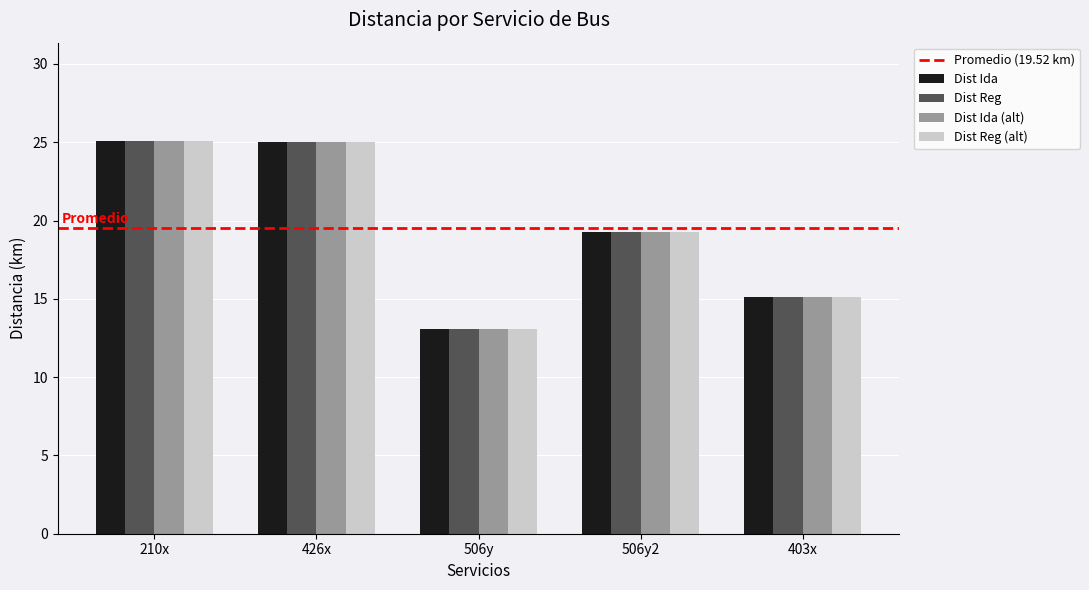

Which category has the lowest value in the Dist Reg (alt) series?

506y